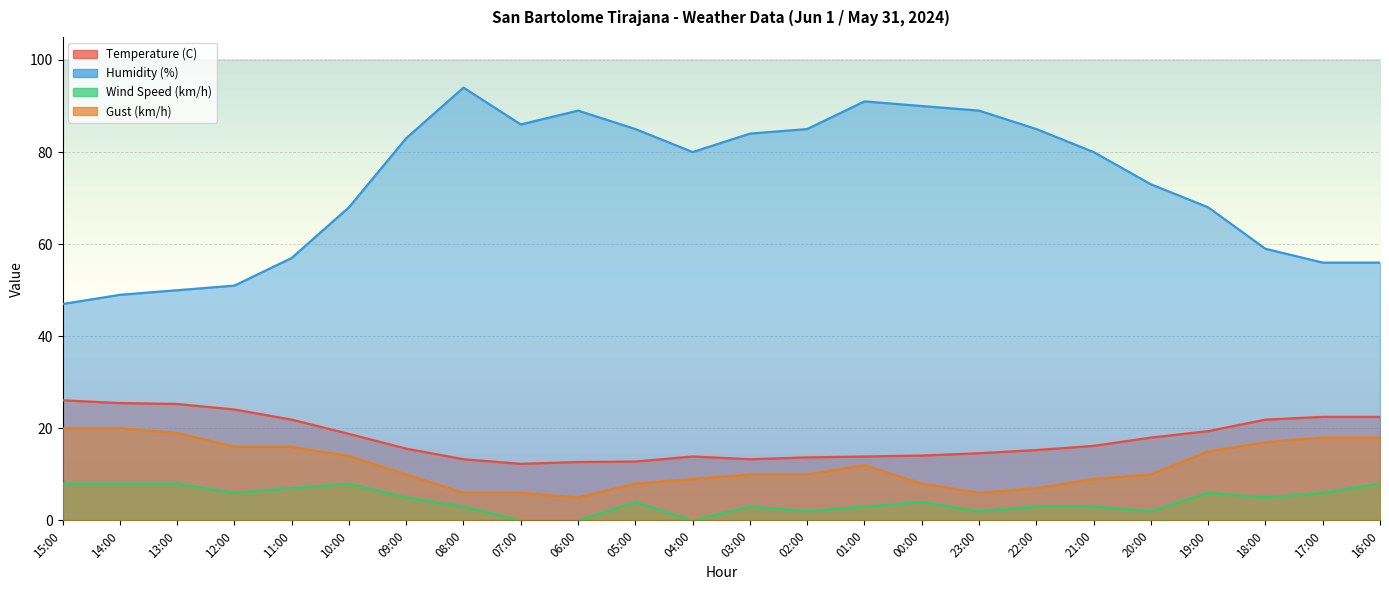

What is the label of the 2nd point from the left?

14:00